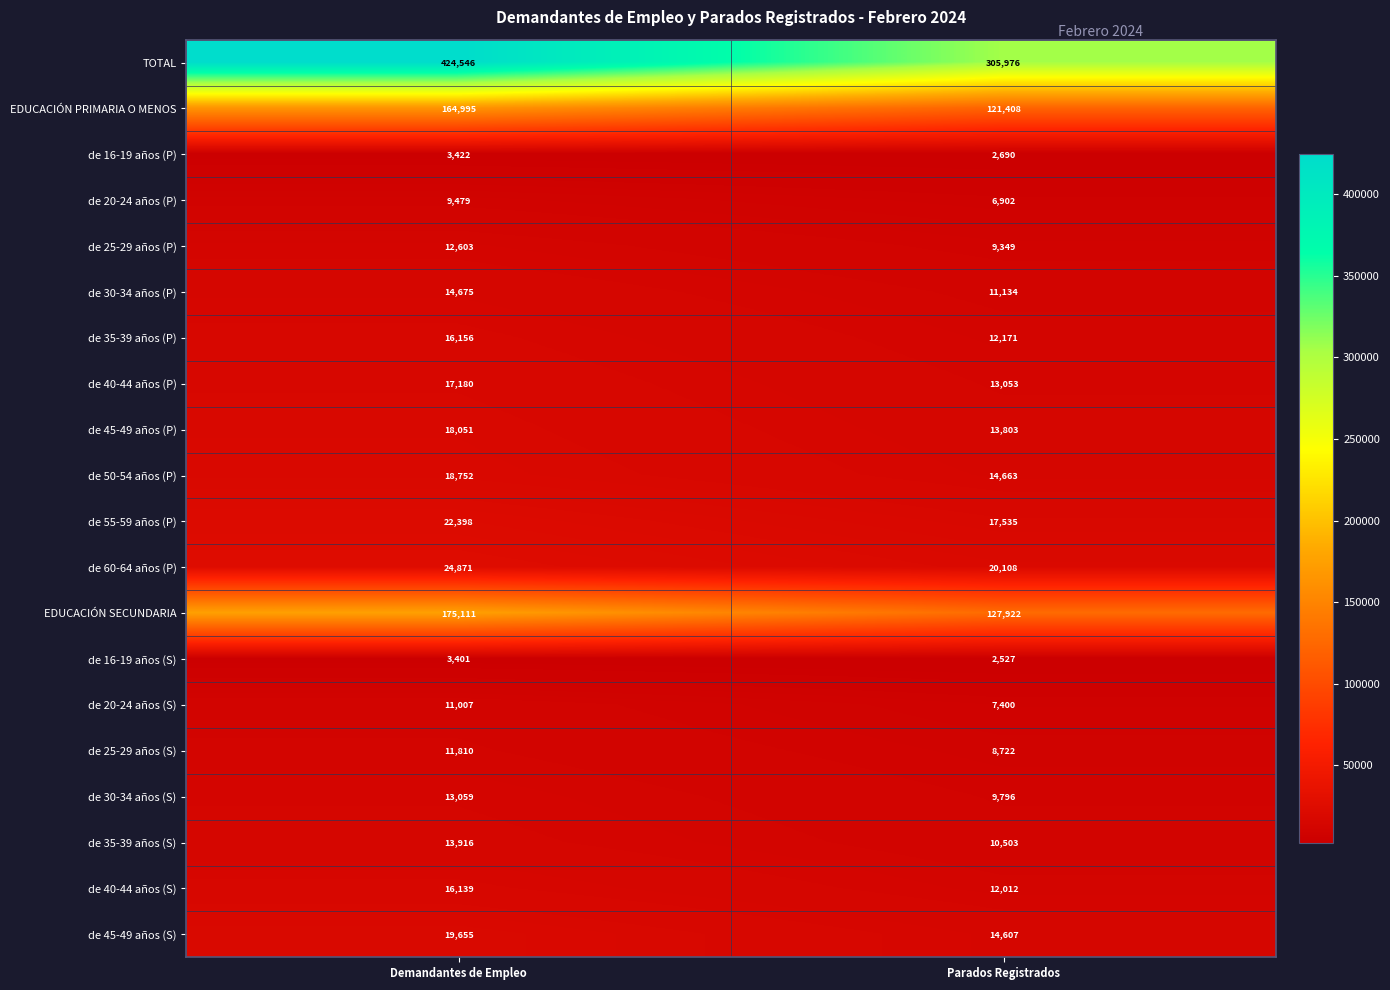

What is the smallest value displayed?

2527